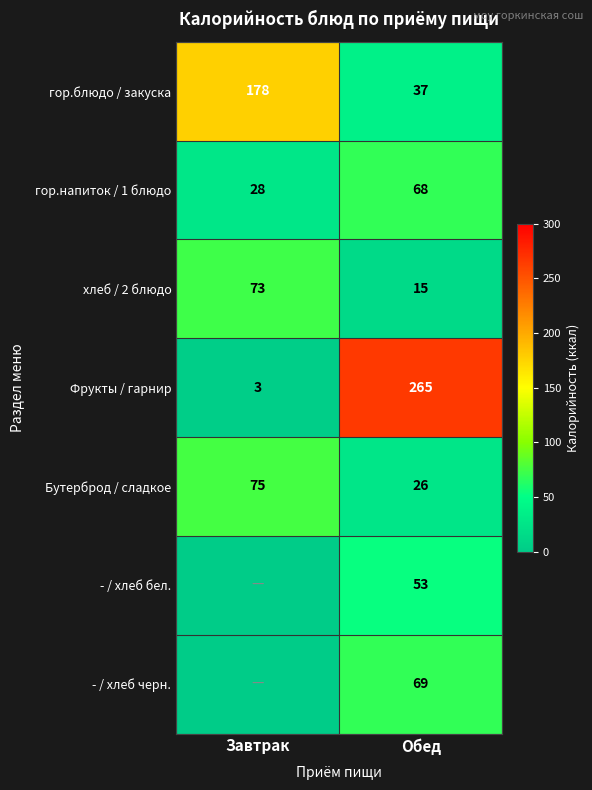

Which category has the highest value in the гор.напиток / 1 блюдо series?

Обед